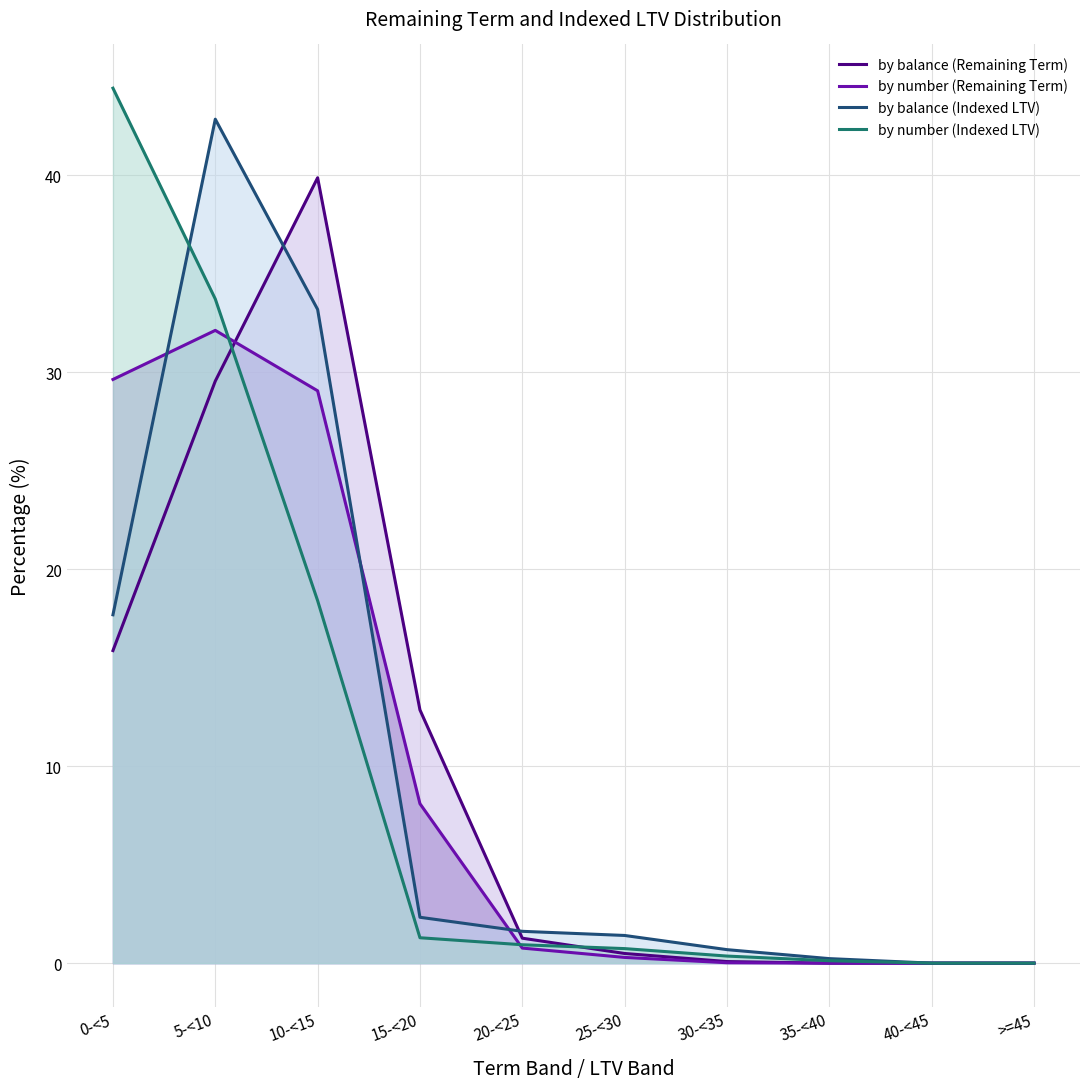

Is it true that by balance (Remaining Term) equals 29.6 at 5-<10?

True